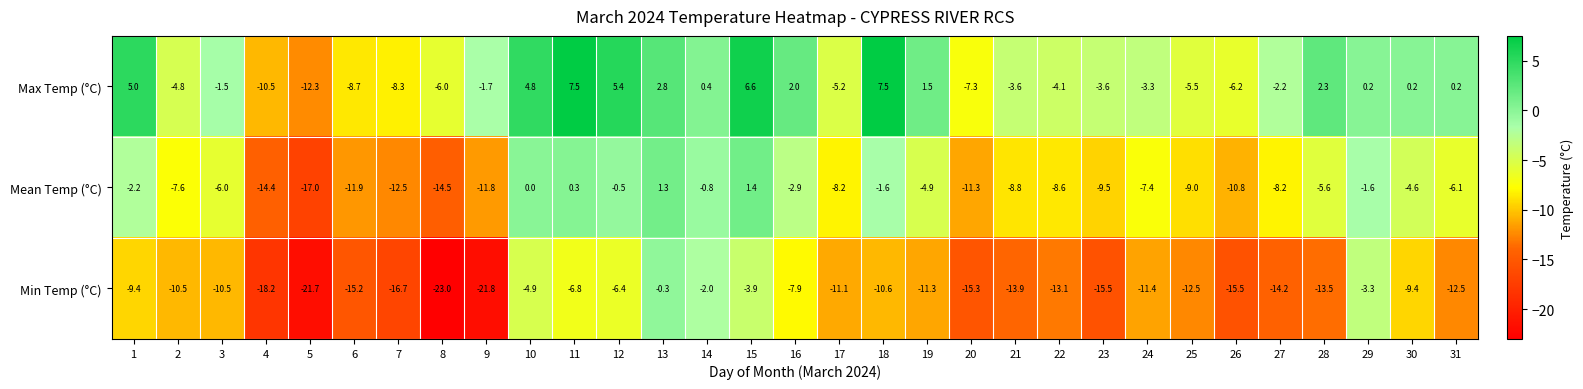

What is the maximum value for Mean Temp (°C)?

1.4